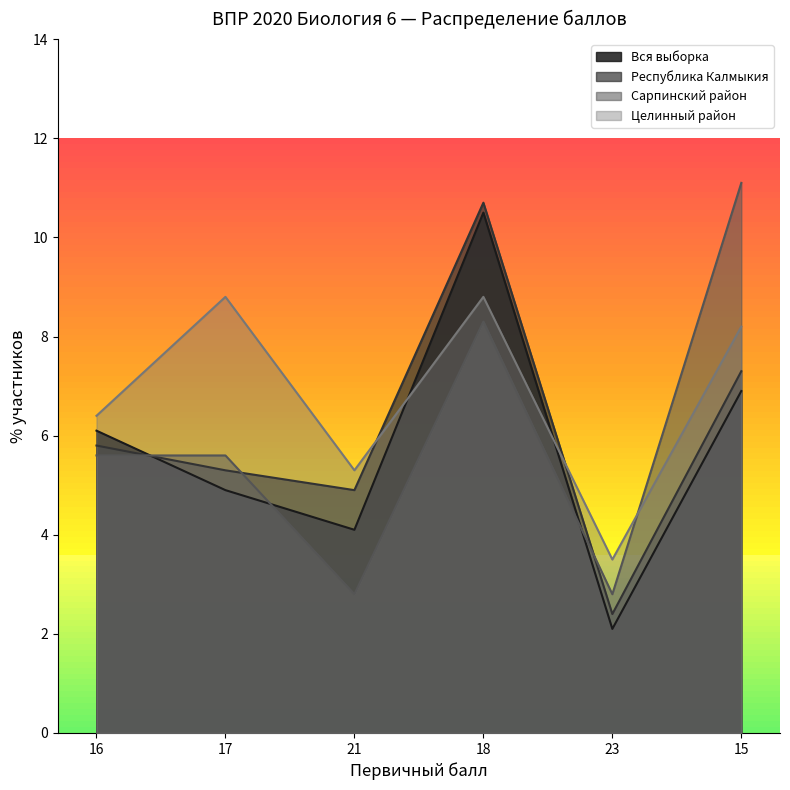

List the series in order of their peak value, highest first.

Сарпинский район, Республика Калмыкия, Вся выборка, Целинный район